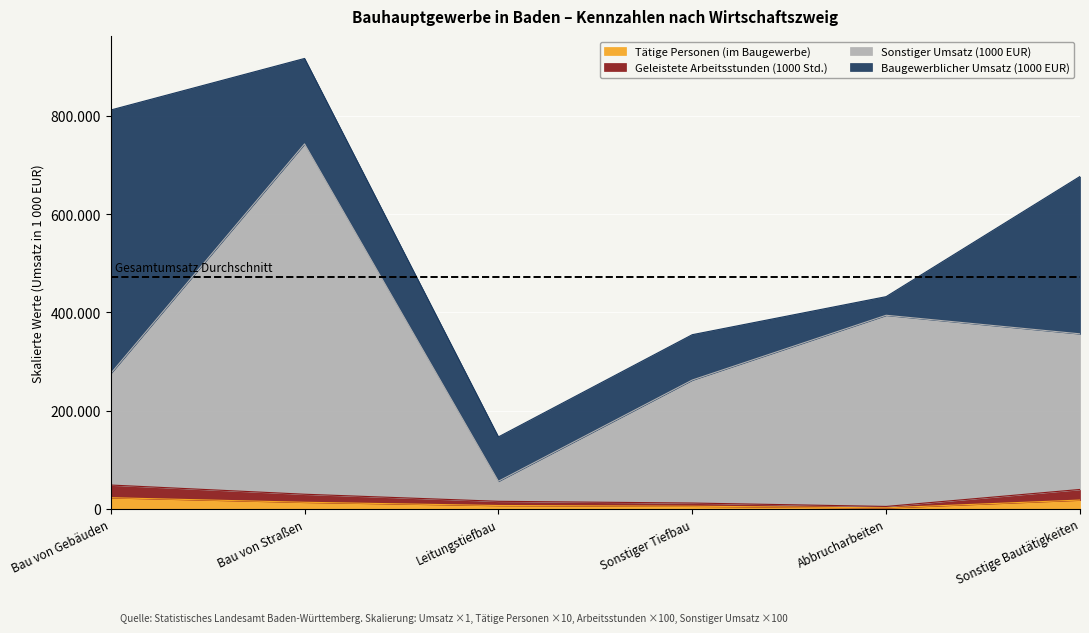

What are all the series names shown in the legend?

Tätige Personen (im Baugewerbe), Geleistete Arbeitsstunden (1000 Std.), Sonstiger Umsatz (1000 EUR), Baugewerblicher Umsatz (1000 EUR)